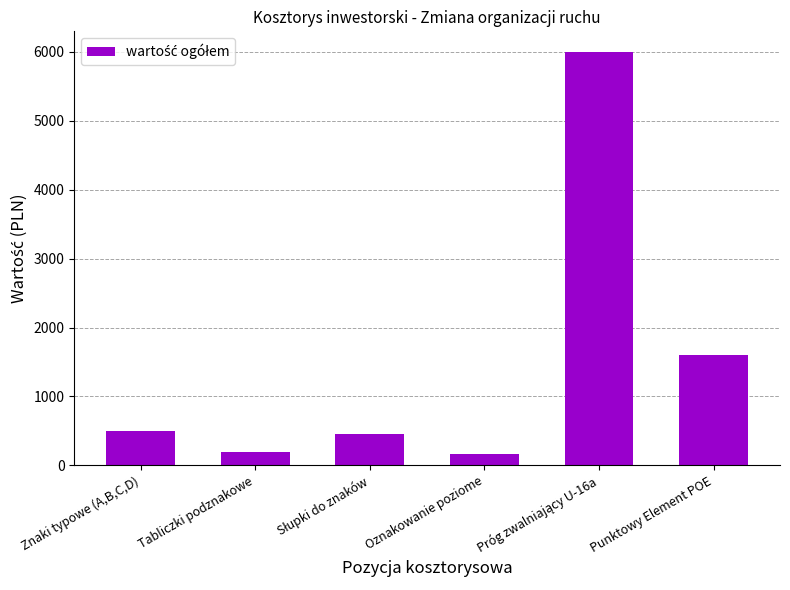

True or false: the data shows 158.1 at Oznakowanie poziome.

True